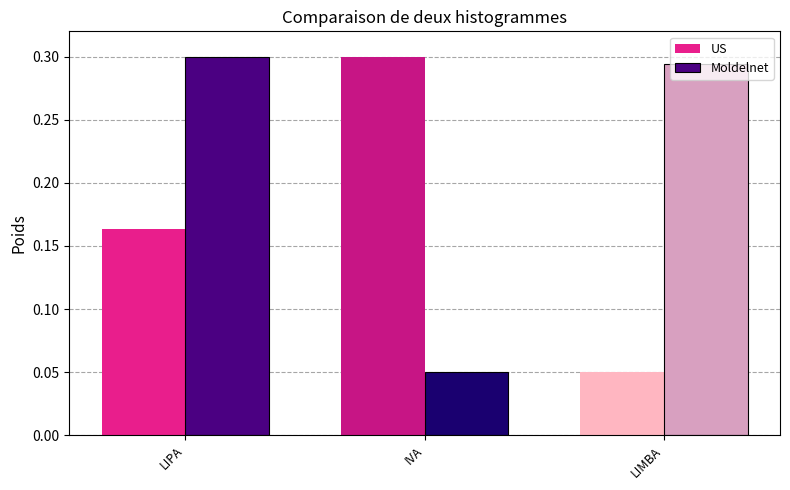

Which series changed the most between LIPA and LIMBA?

US